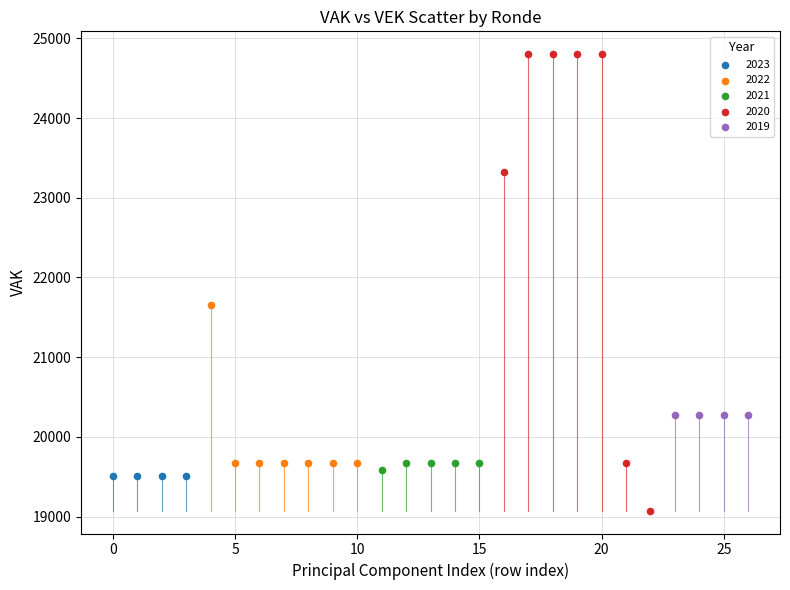

Which series reaches the maximum Y coordinate?

2020